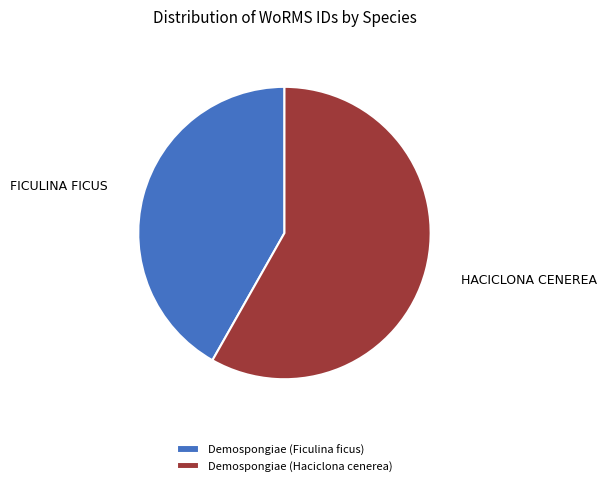

Rank the categories by value from highest to lowest.

Demospongiae (Haciclona cenerea), Demospongiae (Ficulina ficus)